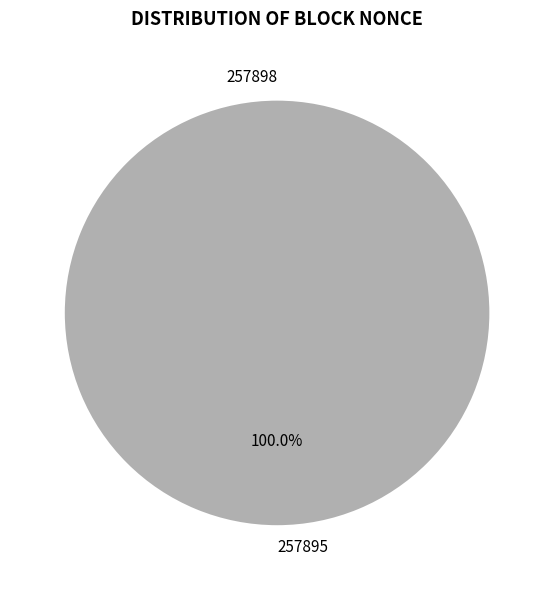

Is it true that 257895 is 100% of the pie?

True